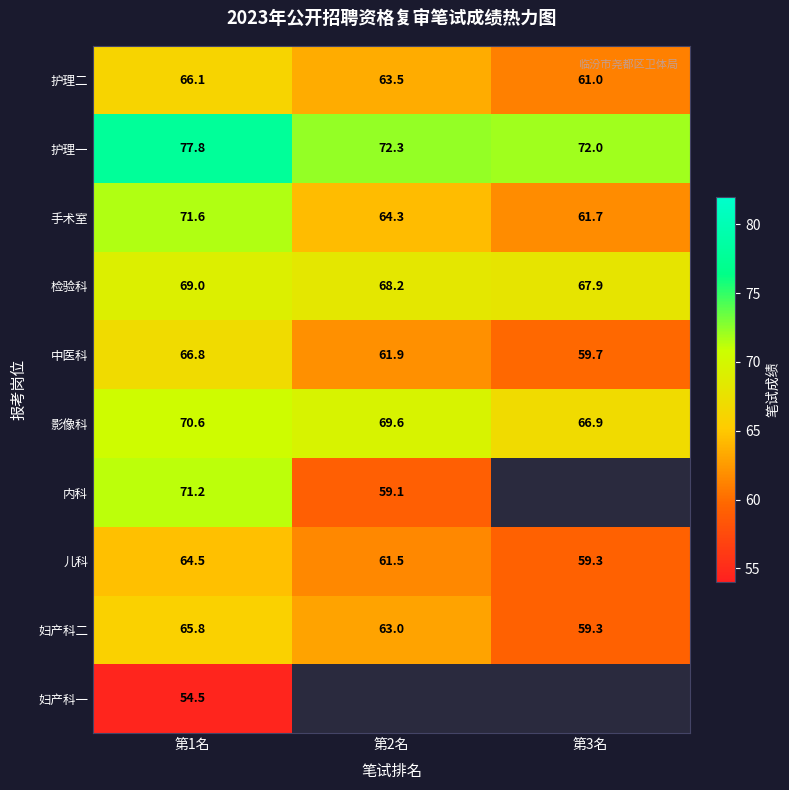

At which category is the sum across all series the highest?

第1名